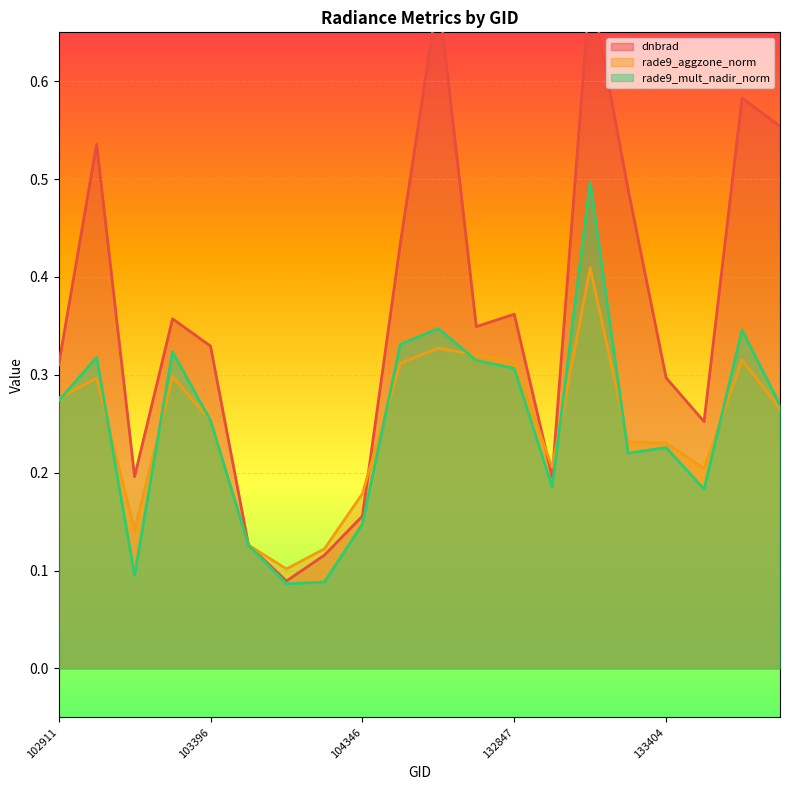

Is the value of rade9_mult_nadir_norm at 133404 greater than the value of rade9_aggzone_norm at 133404?

No